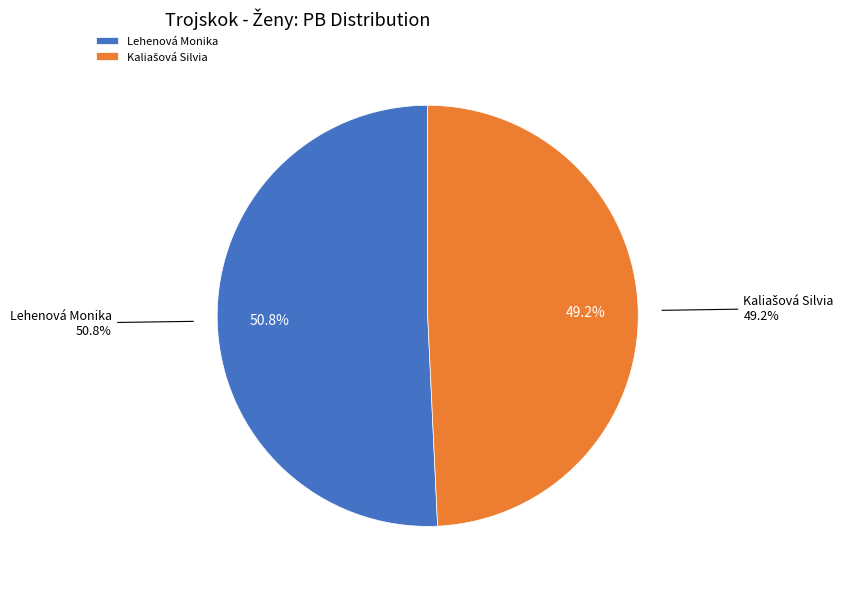

Which category accounts for the majority?

Lehenová Monika